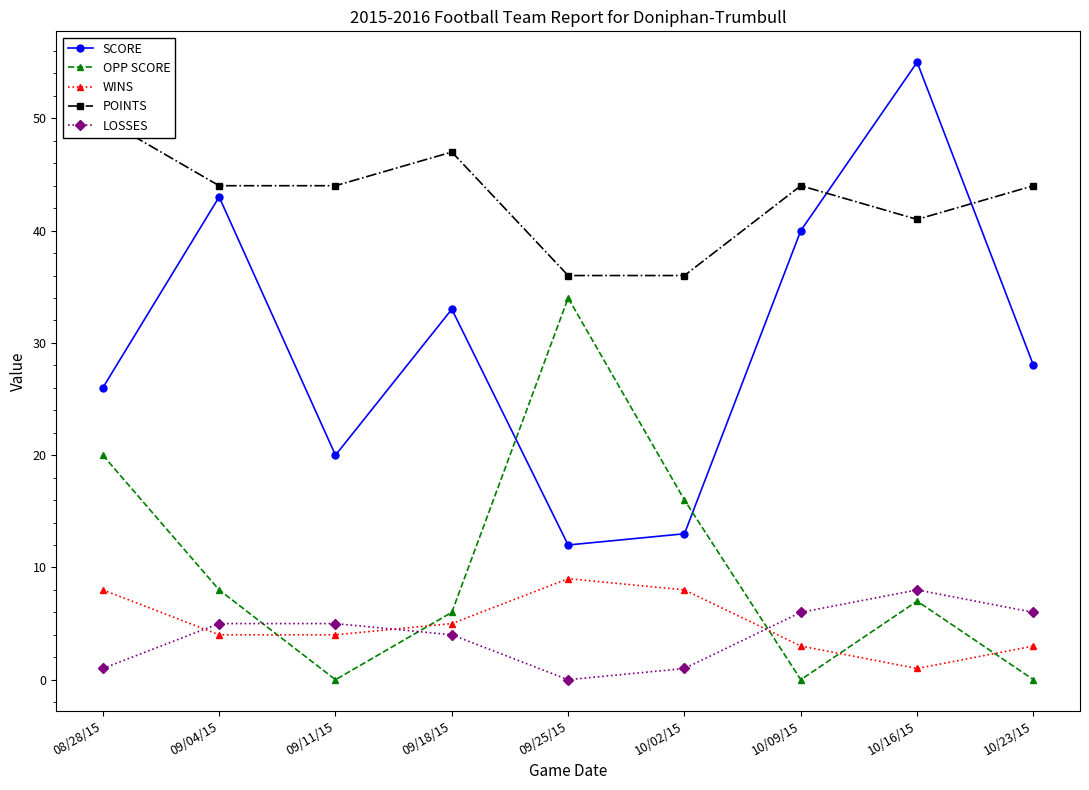

How many lines are shown in the chart?

5